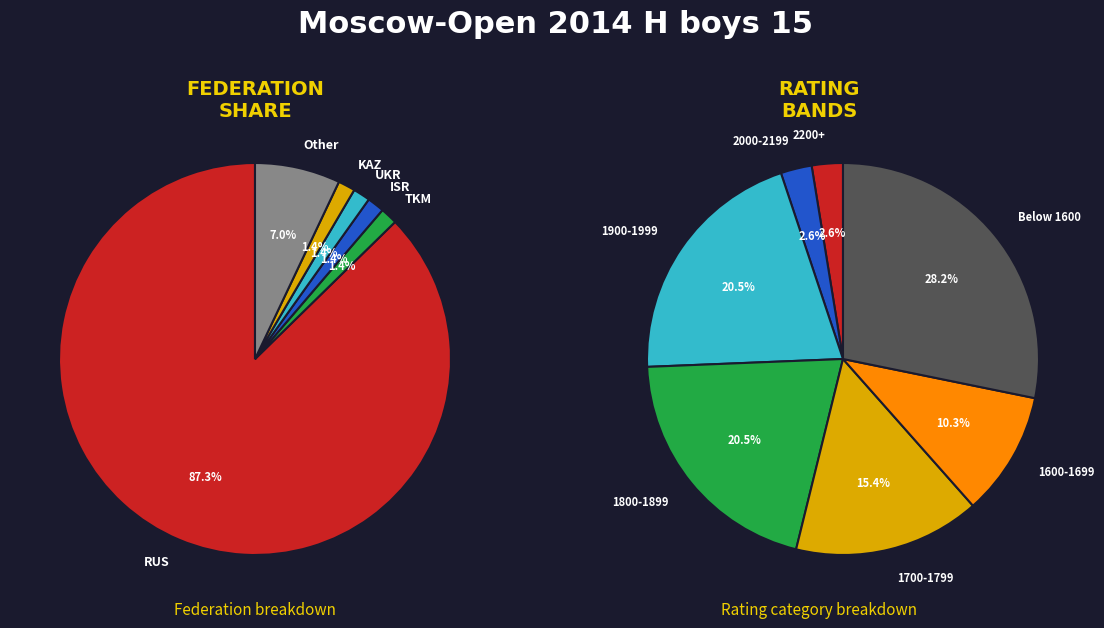

Count the number of slices in the pie.

6